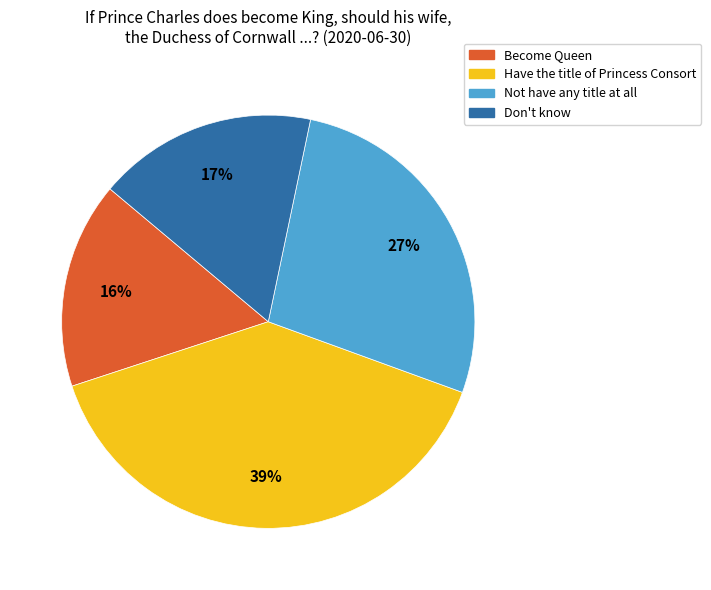

How many segments does this pie chart have?

4